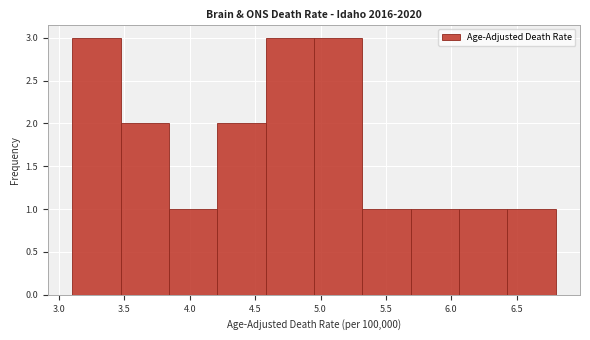

Reading left to right, transcribe this chart: for each bar, give the range it covers on the x-axis and its height. Neither the bar edges nor the heights are printed on the chart, so give them approximately, as read against the axes.

3.10 to 3.47: 3
3.47 to 3.84: 2
3.84 to 4.21: 1
4.21 to 4.58: 2
4.58 to 4.95: 3
4.95 to 5.32: 3
5.32 to 5.69: 1
5.69 to 6.06: 1
6.06 to 6.43: 1
6.43 to 6.80: 1